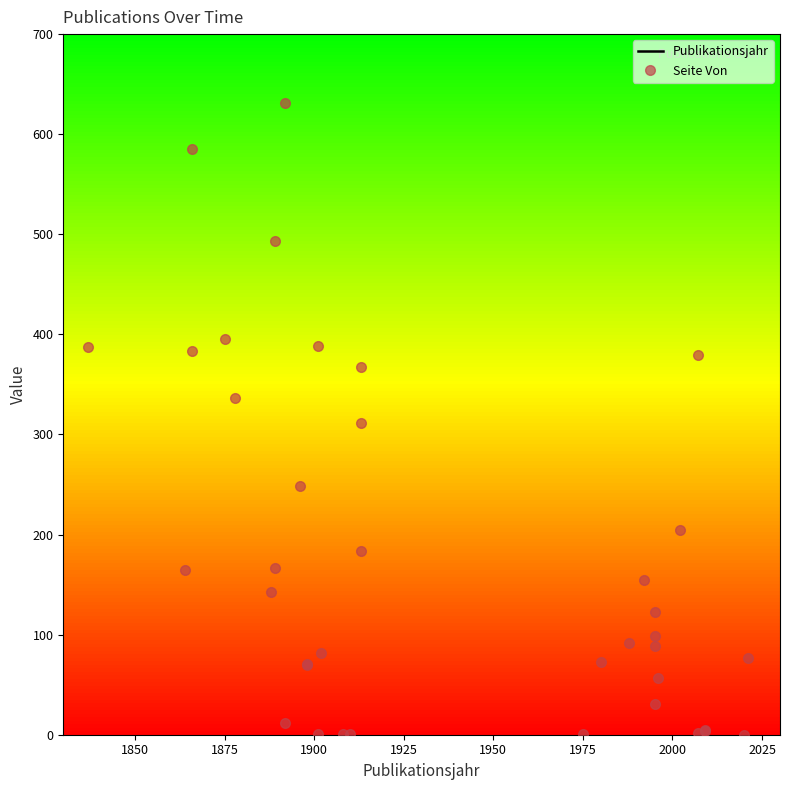

What are all the series names shown in the legend?

Publikationsjahr, Seite Von